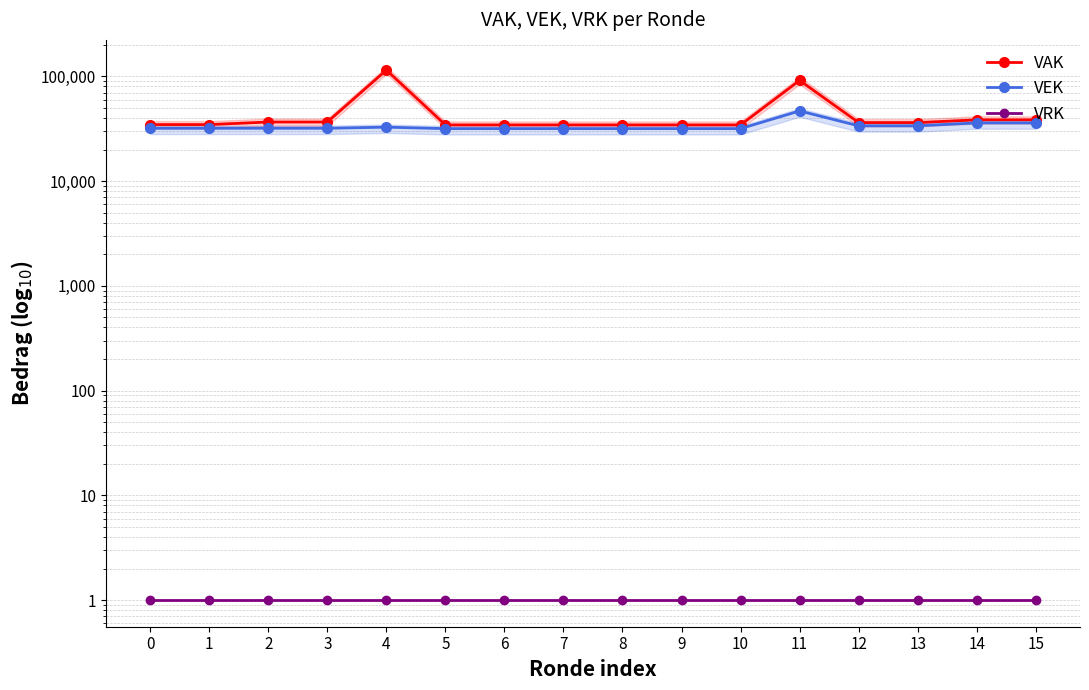

List the labels in order of VAK value, largest first.

4, 11, 14, 15, 2, 3, 12, 13, 0, 1, 5, 6, 7, 8, 9, 10